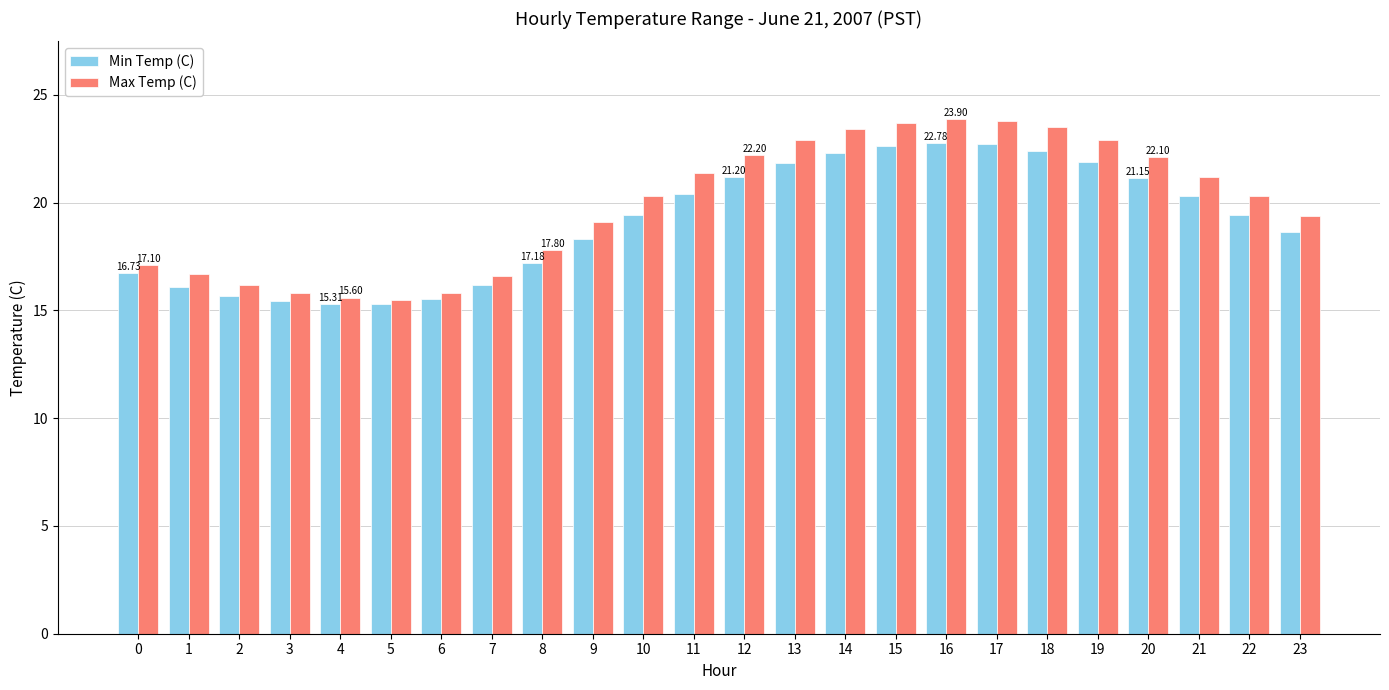

What is the total value across all series at 3?

31.2